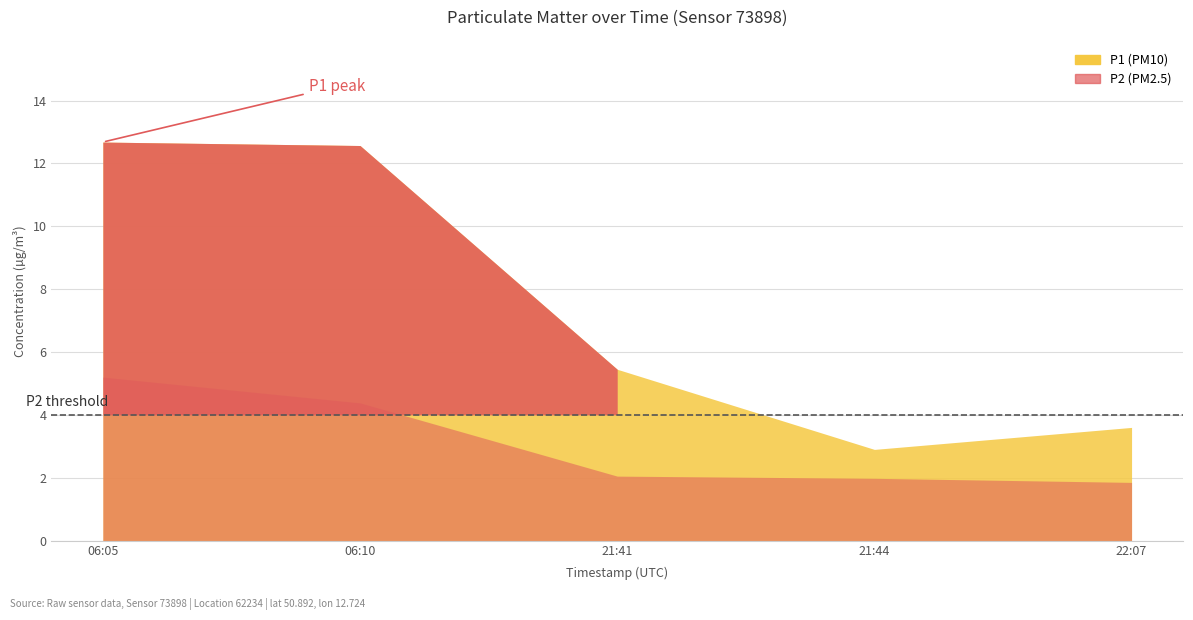

How many data points does each series have?

5